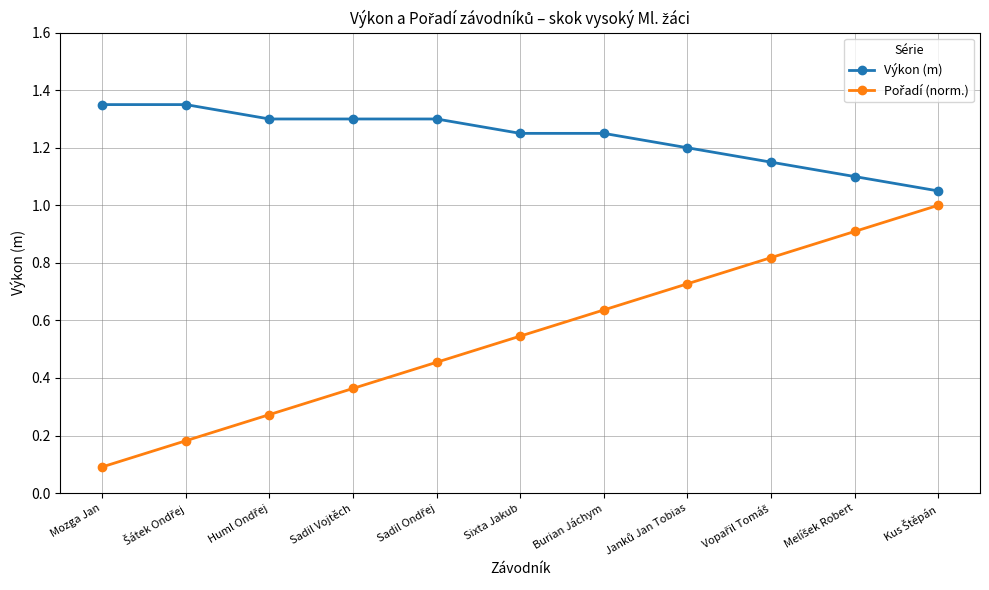

What is the sum of all Výkon (m) values?

13.6